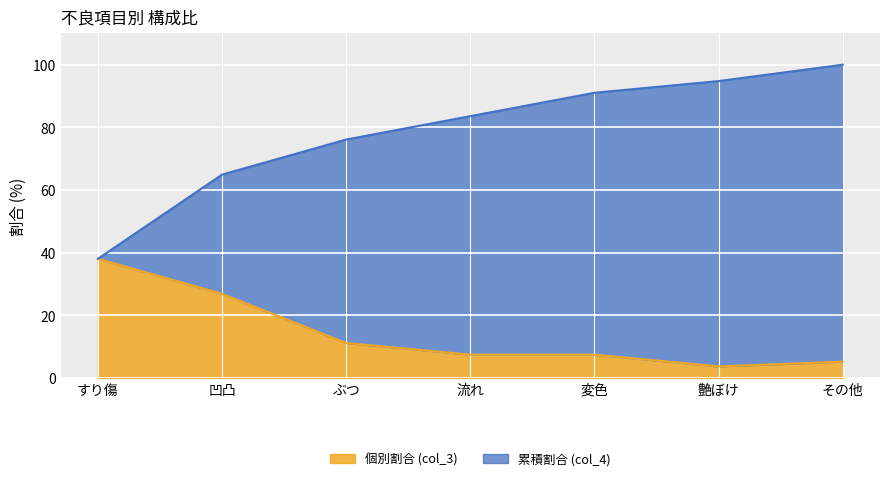

Rank the series by their average value, from highest to lowest.

累積割合 (col_4), 個別割合 (col_3)